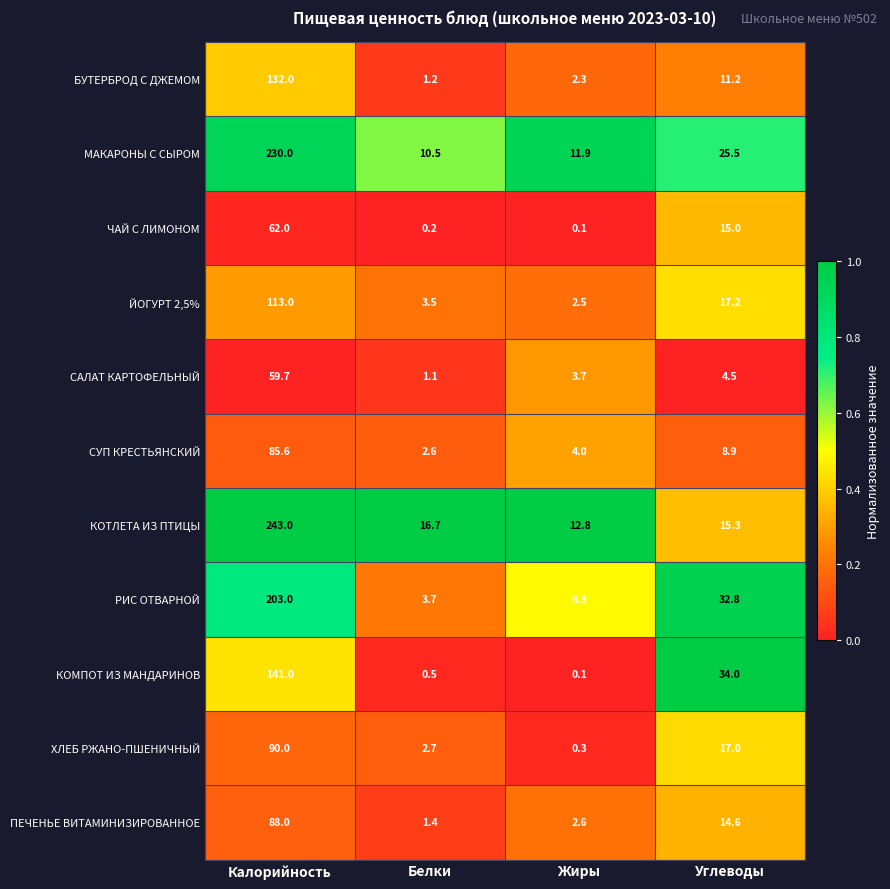

Rank the series by their maximum value, from lowest to highest.

САЛАТ КАРТОФЕЛЬНЫЙ, ЧАЙ С ЛИМОНОМ, СУП КРЕСТЬЯНСКИЙ, ПЕЧЕНЬЕ ВИТАМИНИЗИРОВАННОЕ, ХЛЕБ РЖАНО-ПШЕНИЧНЫЙ, ЙОГУРТ 2,5%, БУТЕРБРОД С ДЖЕМОМ, КОМПОТ ИЗ МАНДАРИНОВ, РИС ОТВАРНОЙ, МАКАРОНЫ С СЫРОМ, КОТЛЕТА ИЗ ПТИЦЫ